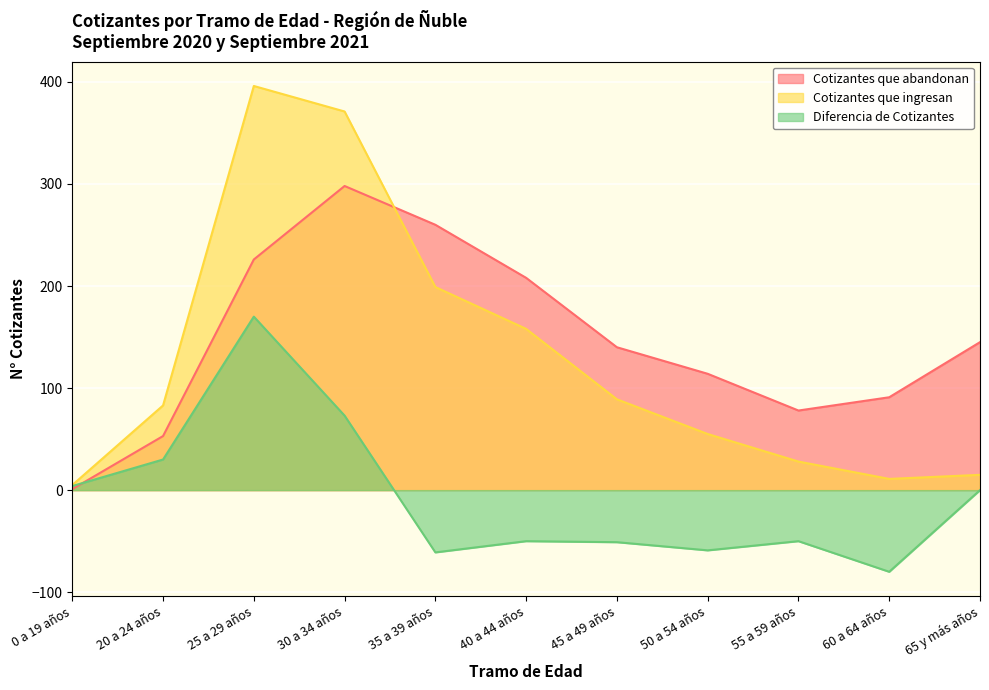

How many data points does each series have?

11